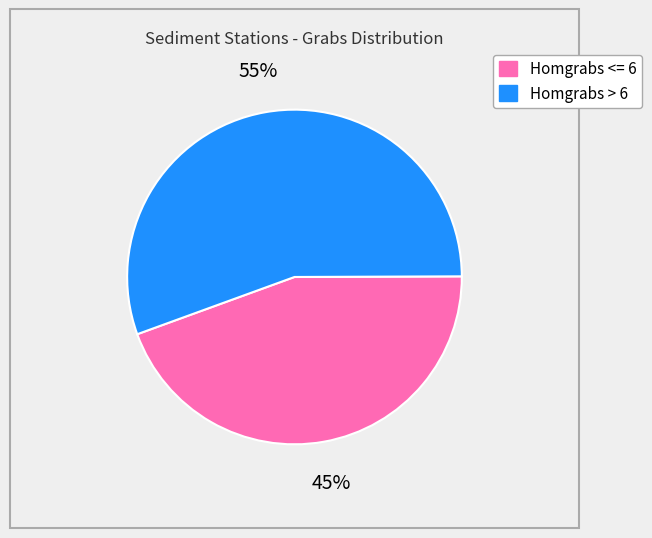

How many segments does this pie chart have?

2